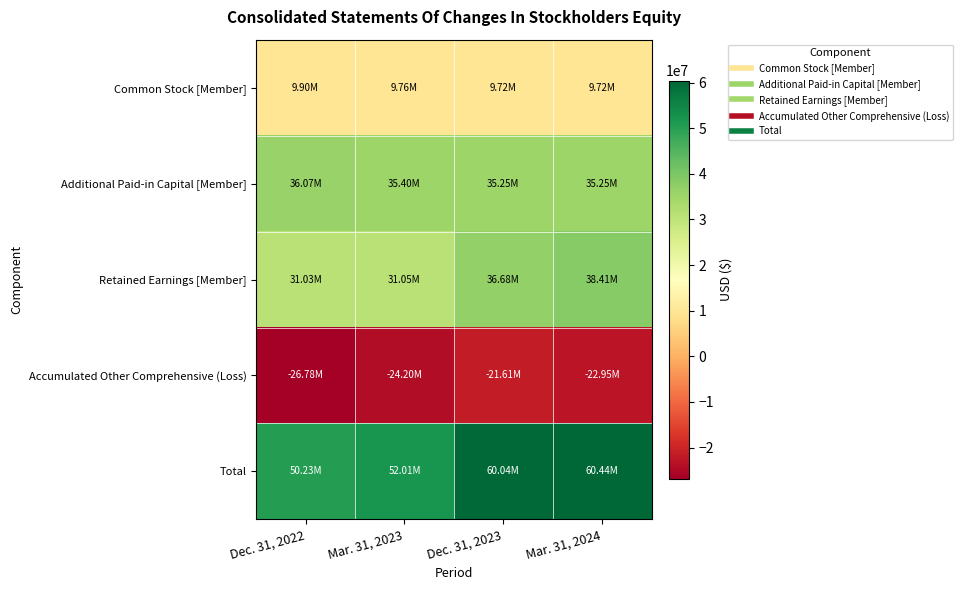

Which series has the largest total across all categories?

Total